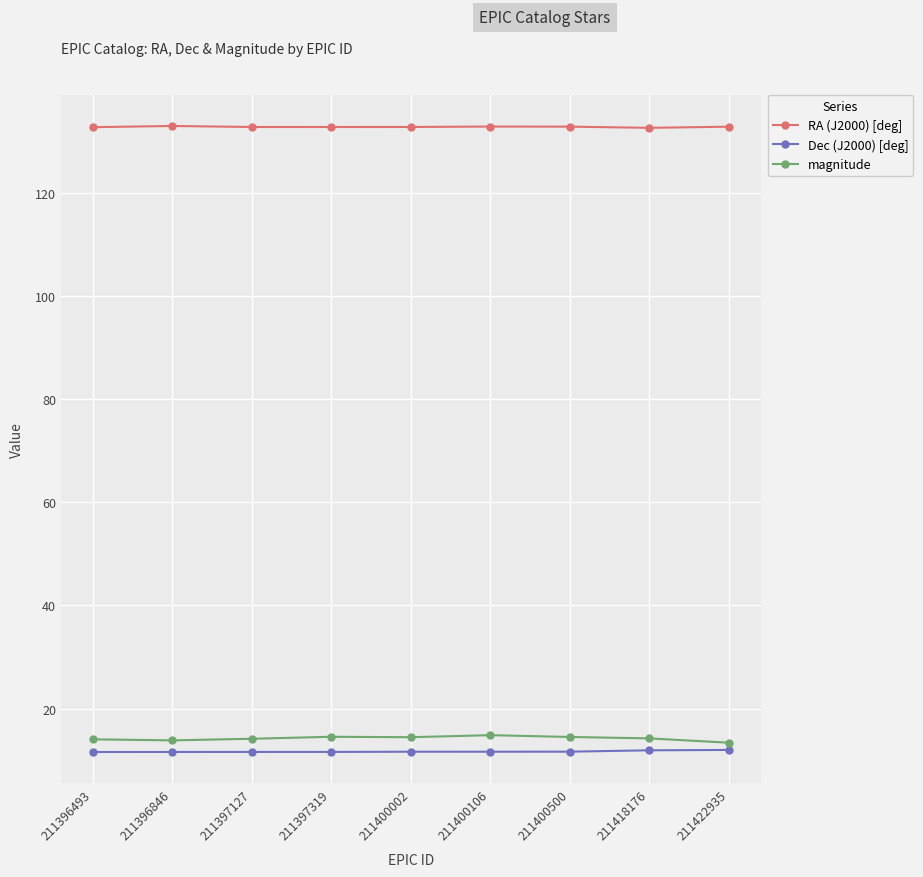

At how many categories does at least one series exceed 48?

9